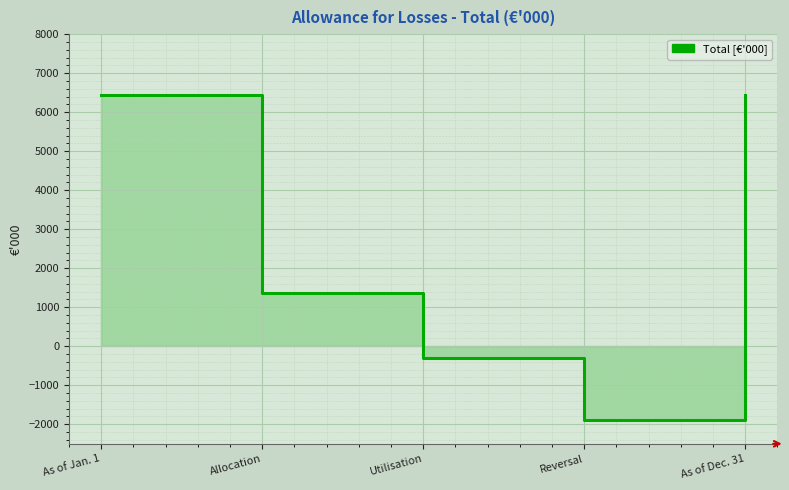

How many values are between -307 and 6441?

4